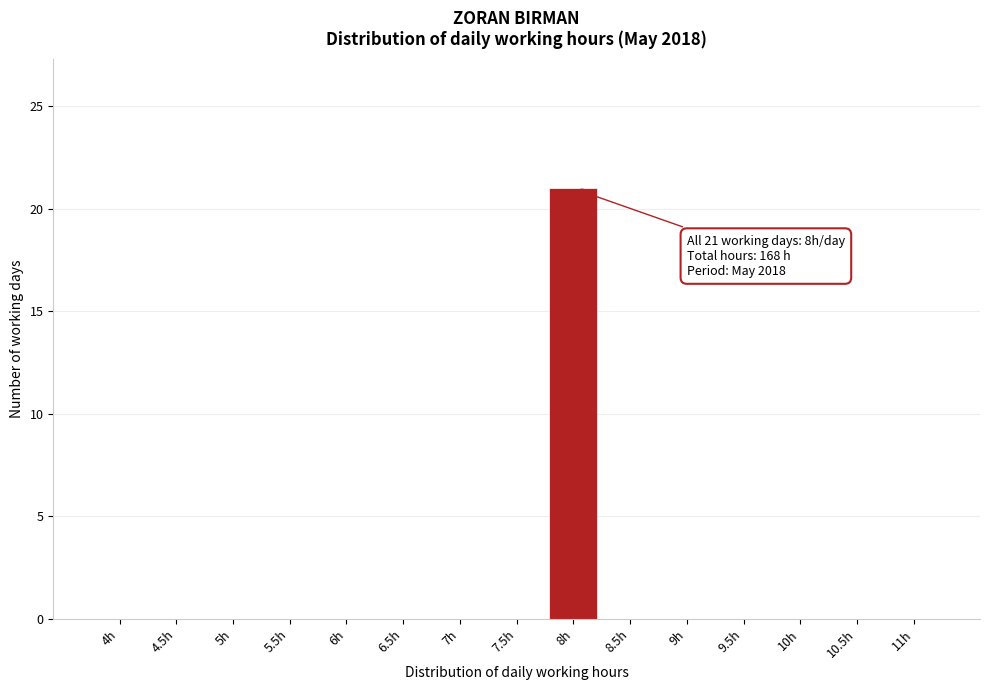

Reading right to left, extract all data points from this chart.

11h=0	10.5h=0	10h=0	9.5h=0	9h=0	8.5h=0	8h=21	7.5h=0	7h=0	6.5h=0	6h=0	5.5h=0	5h=0	4.5h=0	4h=0